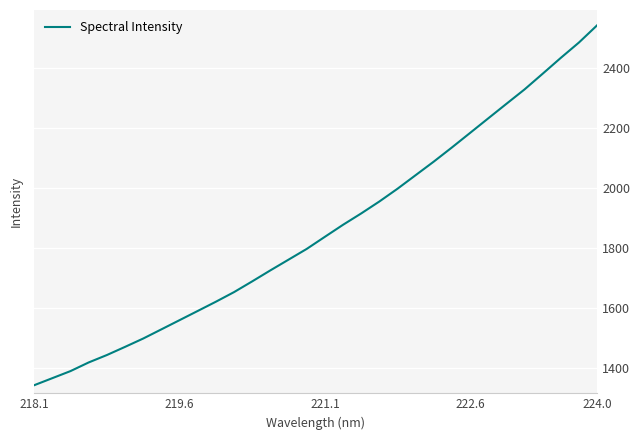

What is the minimum value shown in the chart?

1344.0